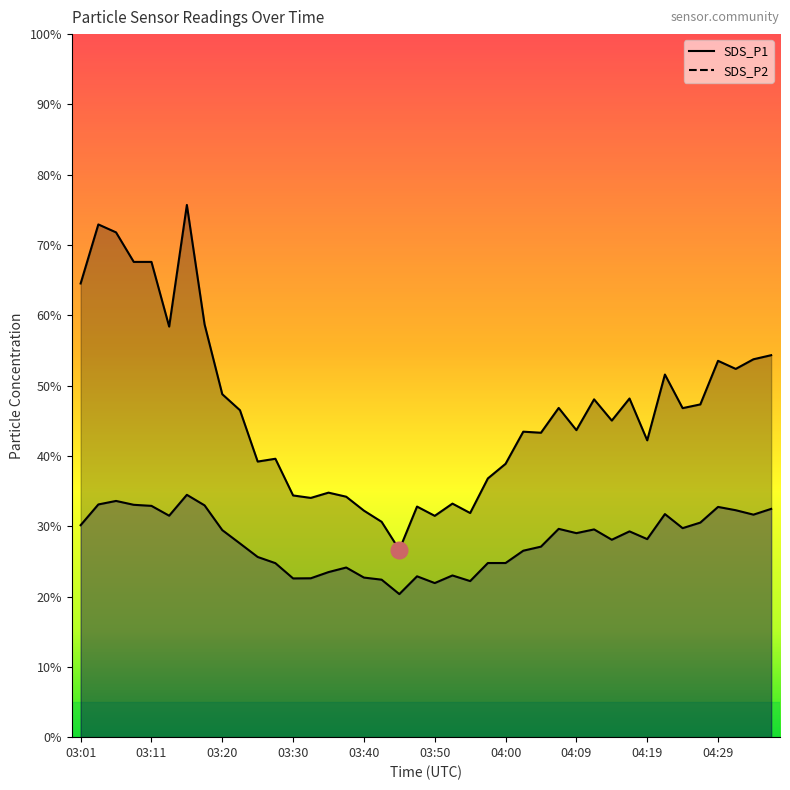

Reading right to left, list all the values displayed in this chart.

SDS_P1: 54.3	53.8	52.4	53.5	47.3	46.8	51.6	42.2	48.2	45.0	48.0	43.7	46.8	43.3	43.5	38.9	36.8	31.9	33.2	31.5	32.8	26.6	30.6	32.2	34.2	34.8	34.0	34.4	39.6	39.2	46.5	48.8	58.7	75.7	58.4	67.6	67.6	71.8	72.9	64.5
SDS_P2: 32.5	31.6	32.3	32.8	30.5	29.7	31.7	28.2	29.3	28.1	29.6	29.0	29.6	27.1	26.5	24.8	24.8	22.2	23.0	21.9	22.9	20.4	22.4	22.7	24.1	23.5	22.6	22.6	24.8	25.6	27.6	29.4	33.0	34.5	31.5	32.9	33.0	33.6	33.1	30.1